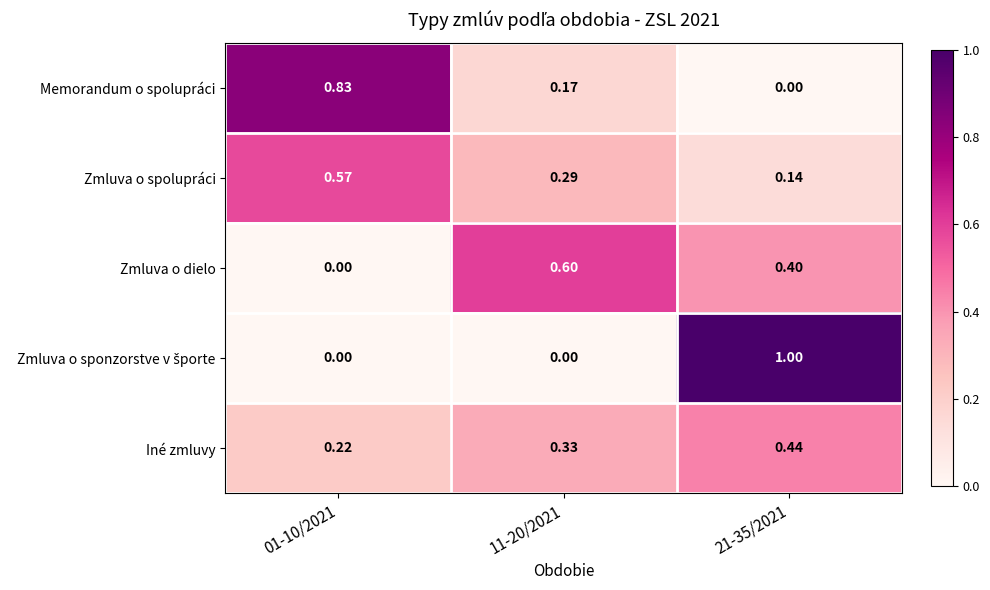

Between 01-10/2021 and 11-20/2021, which series saw the biggest shift?

Memorandum o spolupráci